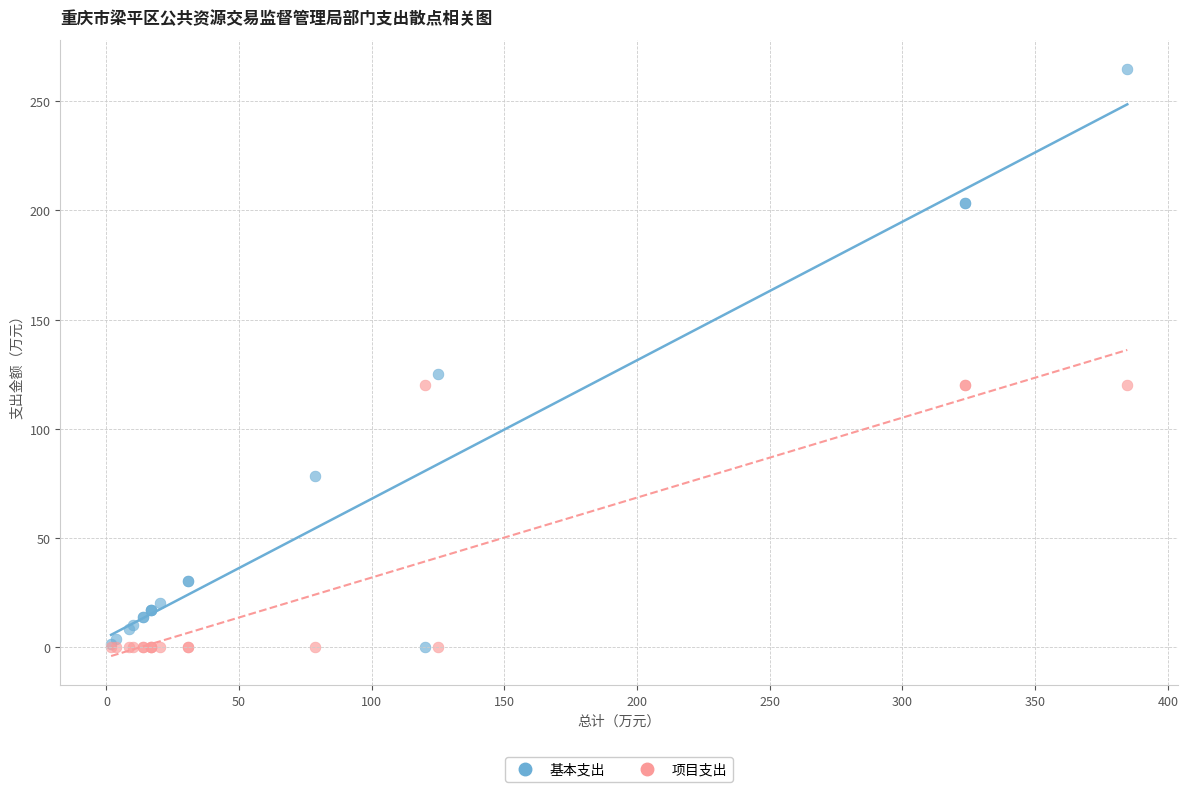

What are all the series names shown in the legend?

基本支出, 项目支出